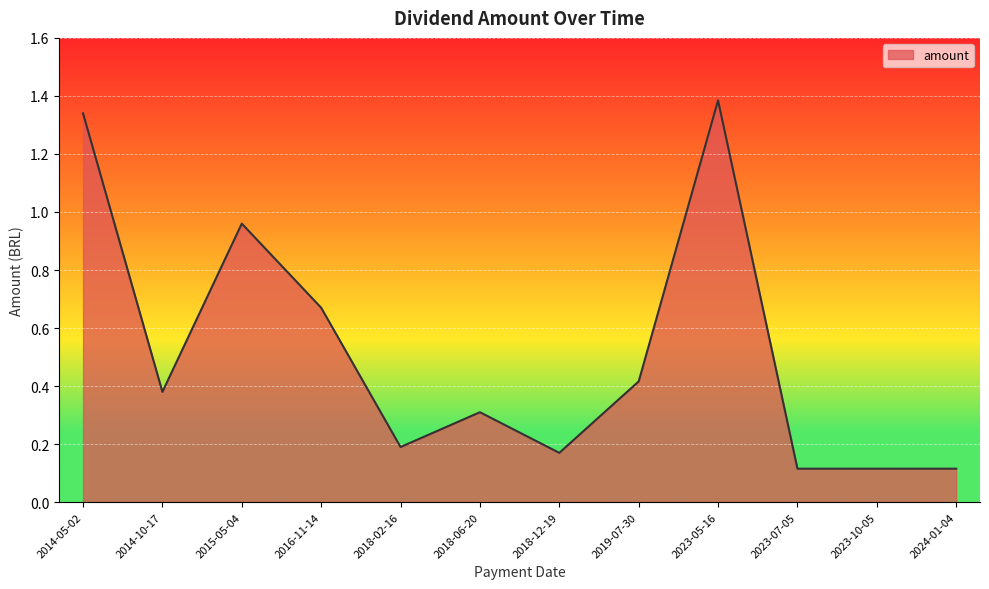

Between 2023-05-16 and 2014-10-17, which is larger?

2023-05-16